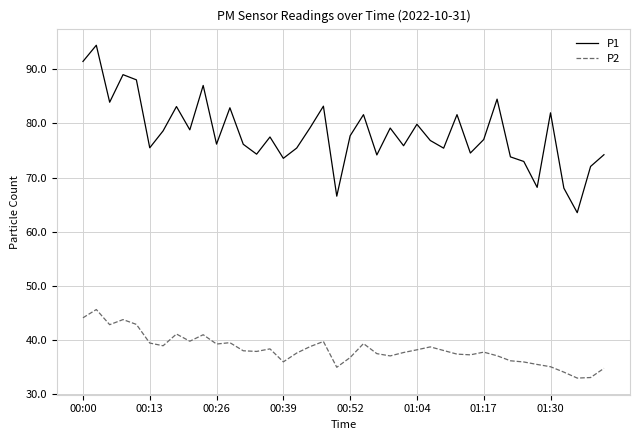

Which series has the largest range (max minus min)?

P1